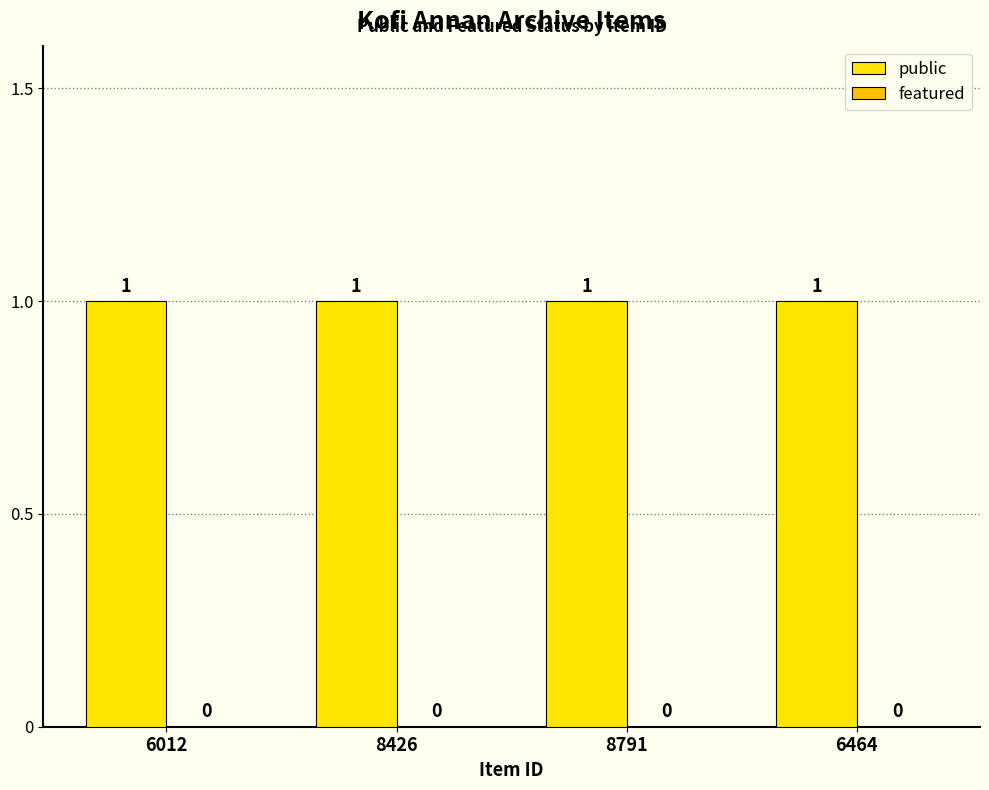

What is the label of the 4th bar from the left?

6464